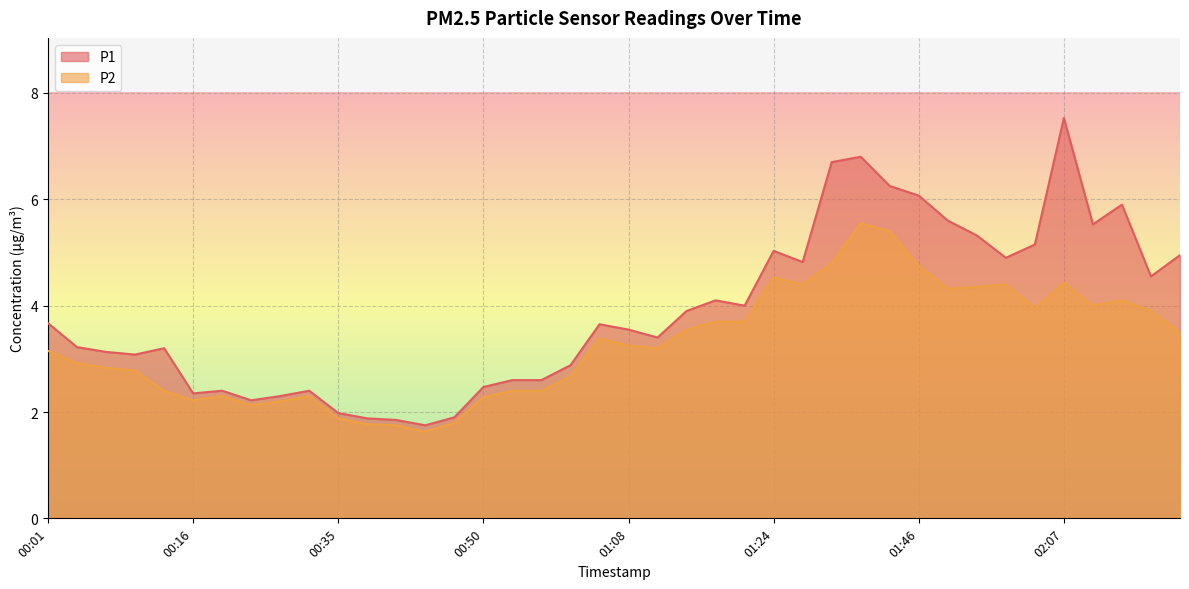

At how many categories does at least one series exceed 5?

11